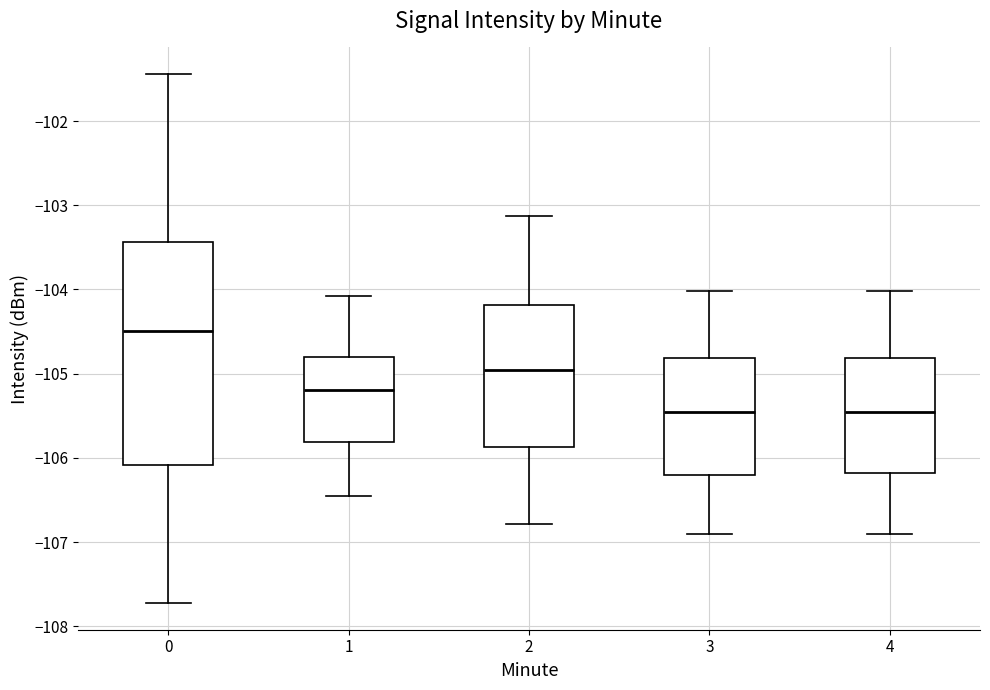

Reading left to right, read every box against the y-axis: the position of its median line, the range the box covers, and the ends of its whiskers. The values are not printed on the chart, so give them approximately, as read against the axis.

0: median -104.5, box -106.1 to -103.4, whiskers -107.7 to -101.4
1: median -105.2, box -105.8 to -104.8, whiskers -106.5 to -104.1
2: median -105.0, box -105.9 to -104.2, whiskers -106.8 to -103.1
3: median -105.5, box -106.2 to -104.8, whiskers -106.9 to -104.0
4: median -105.5, box -106.2 to -104.8, whiskers -106.9 to -104.0